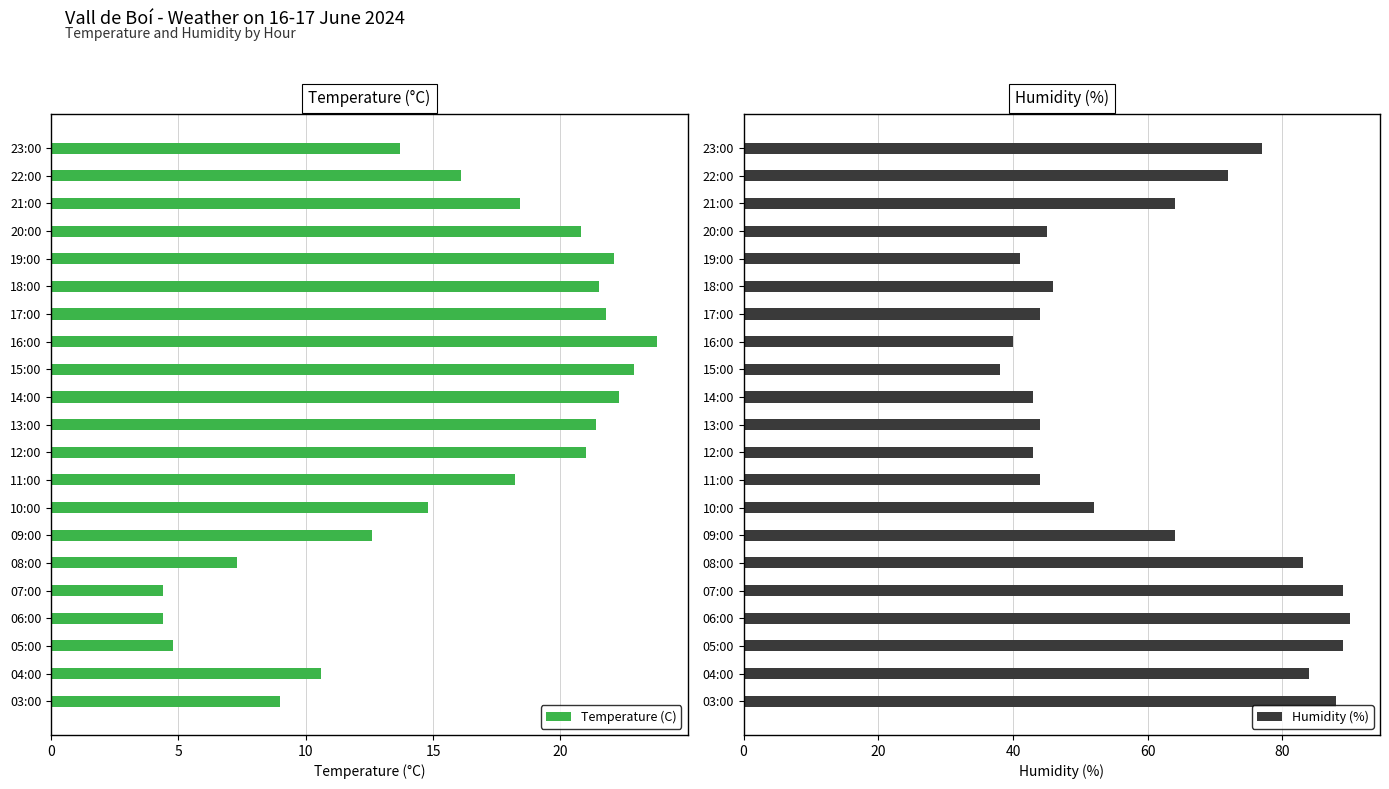

At which label is Temperature (C) closest to 14?

23:00